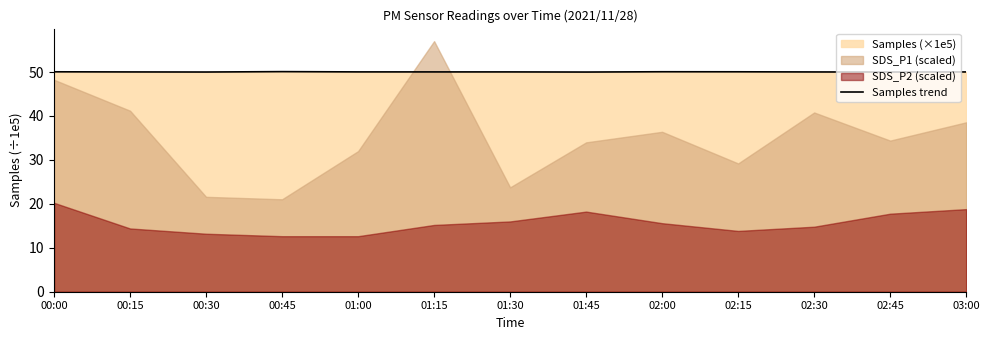

What is the difference between the second highest and second lowest values?

0.1